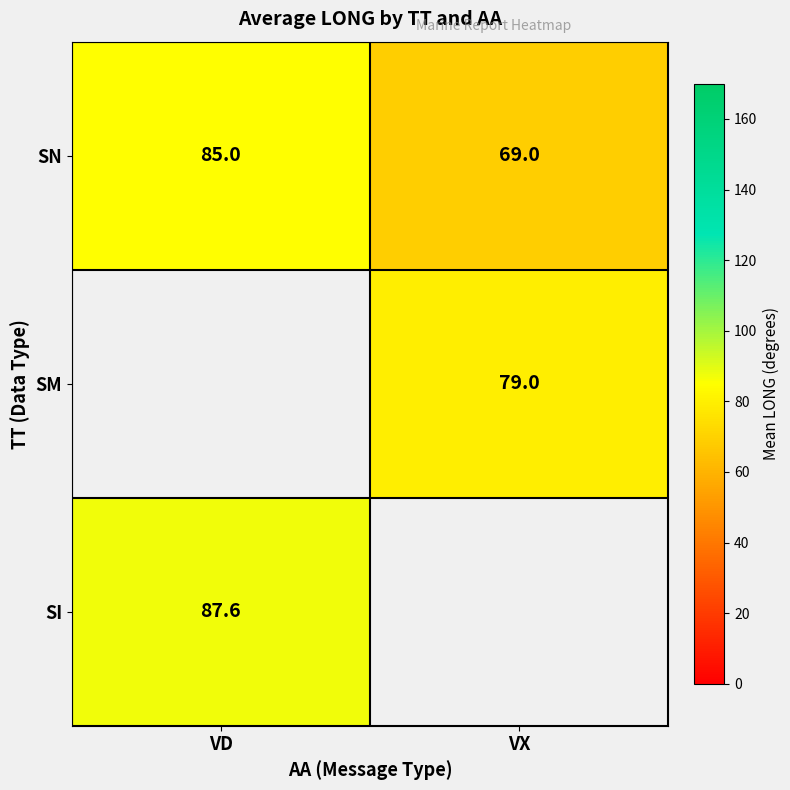

Which has a higher value, VD or VX?

VD